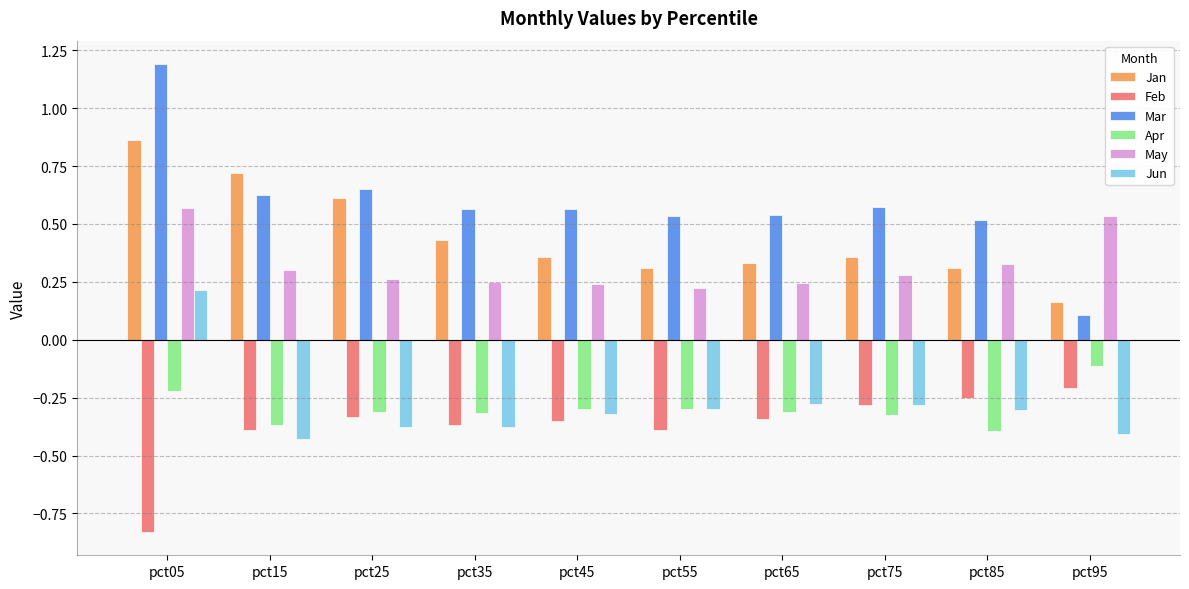

Count the number of categories in the chart.

10